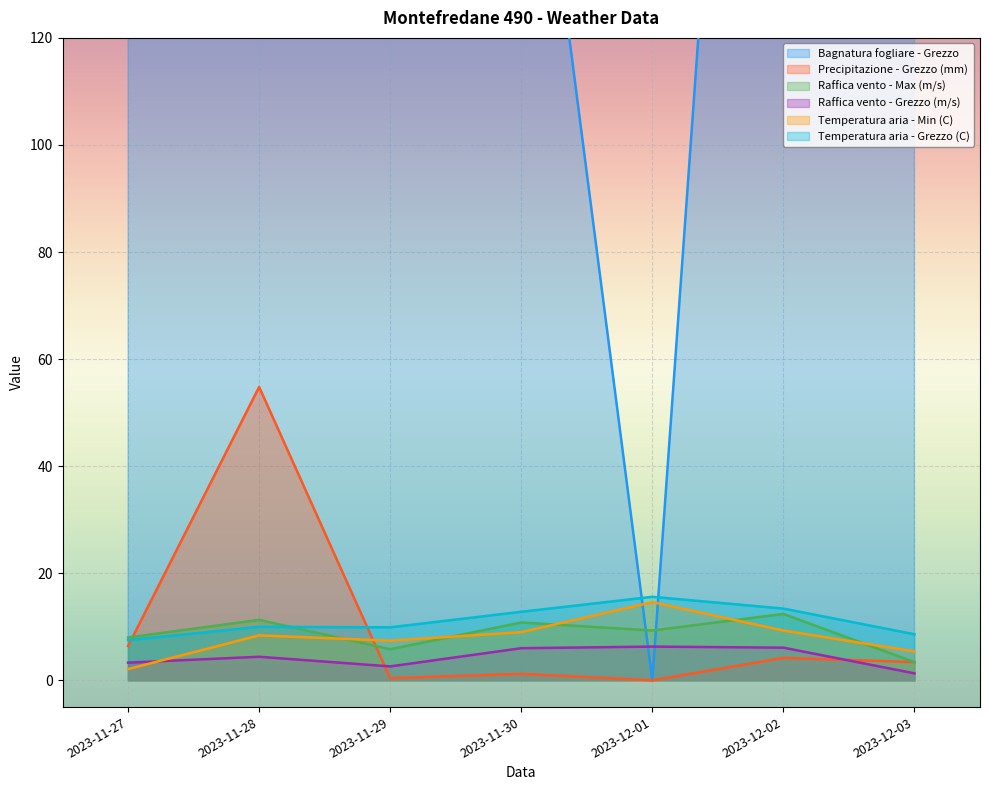

At which label does Bagnatura fogliare - Grezzo reach its minimum?

2023-12-01